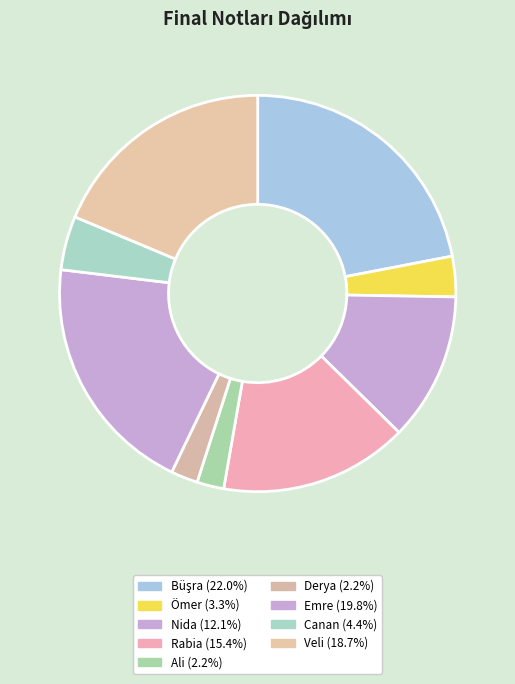

Is it true that Ali is 2% of the pie?

True